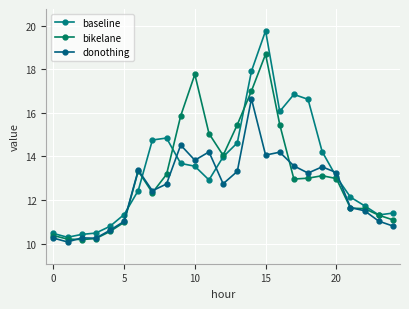

What is the label of the 16th point from the right?

9